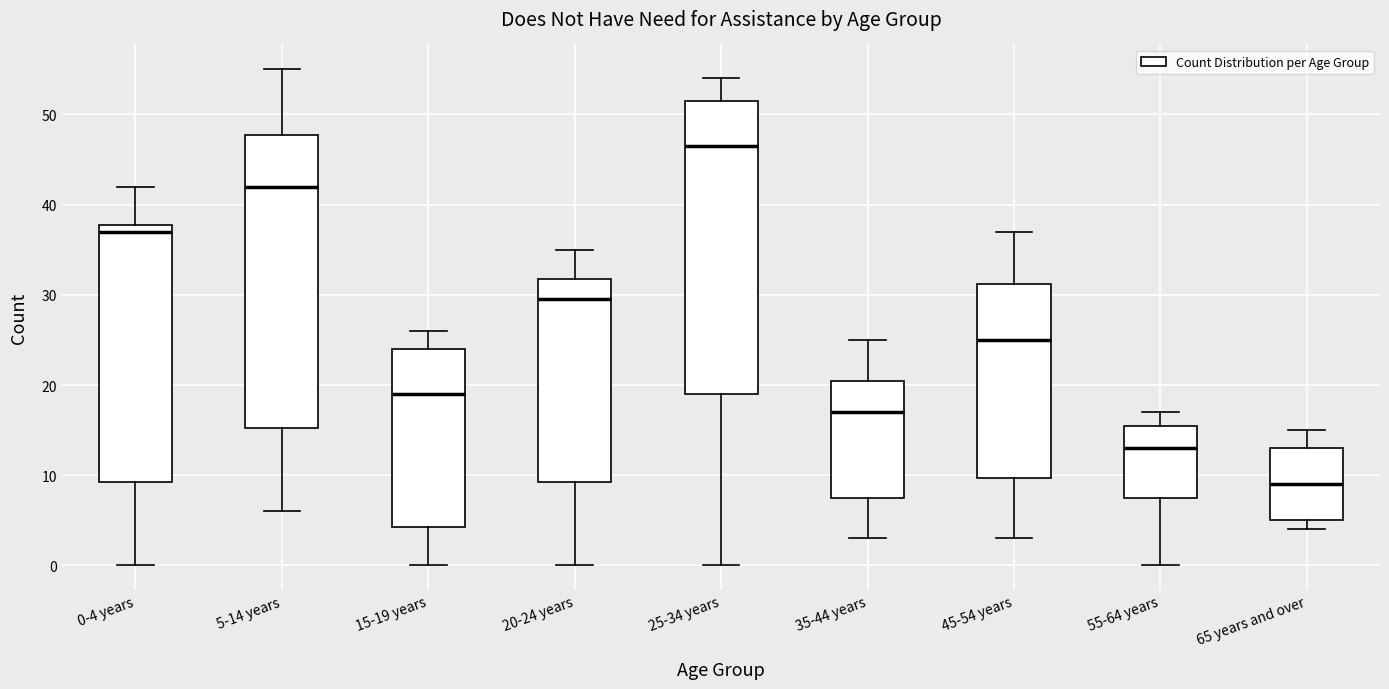

Which box has the lowest median line?

65 years and over